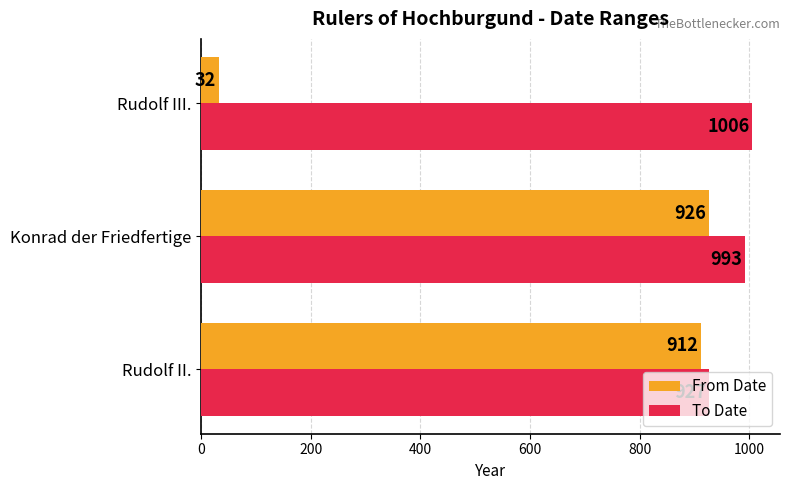

At which category is the sum across all series the highest?

Konrad der Friedfertige